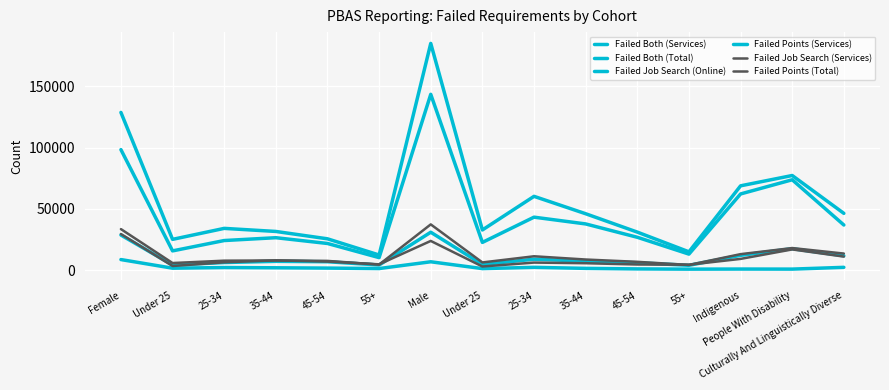

What is the minimum value for Failed Job Search (Online)?

820